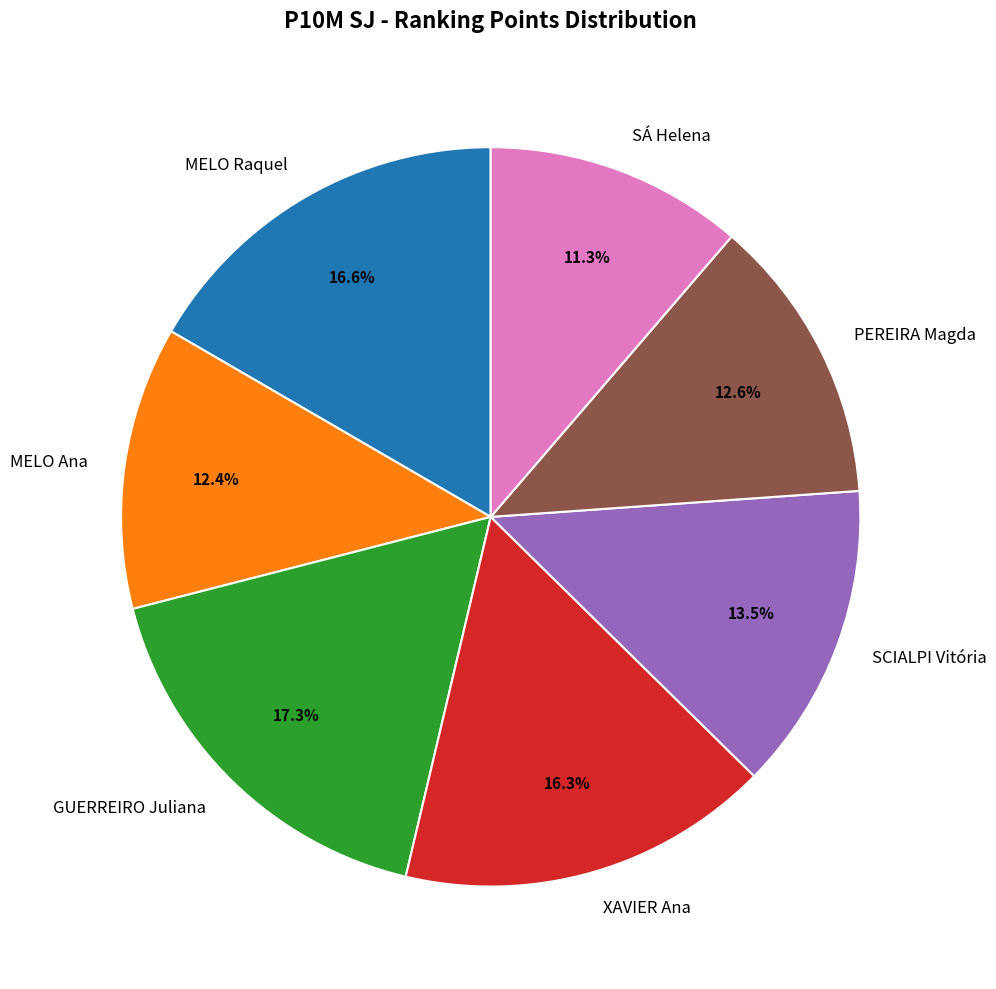

Does PEREIRA Magda account for over 50% of the chart?

No